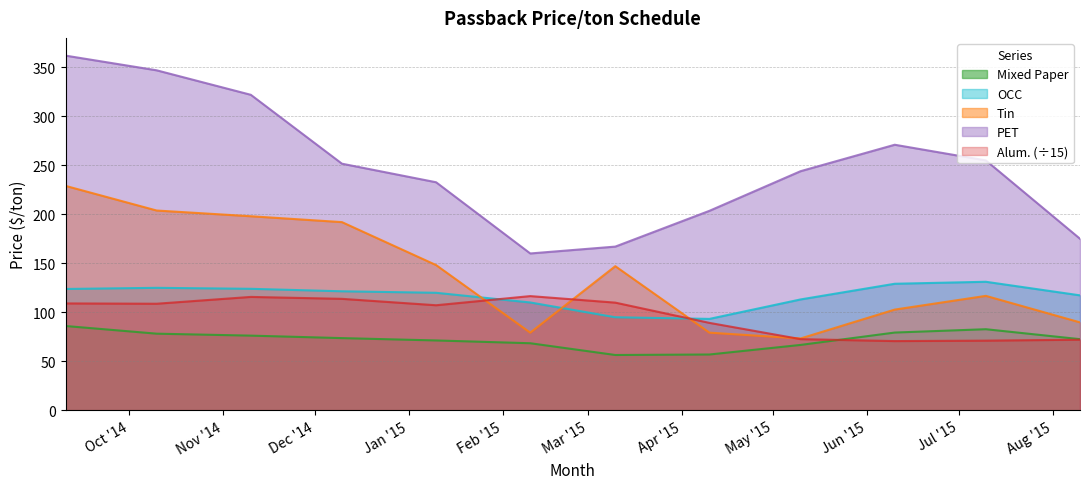

The value of Tin at 2014-12-10 is 192.0. True or false?

True